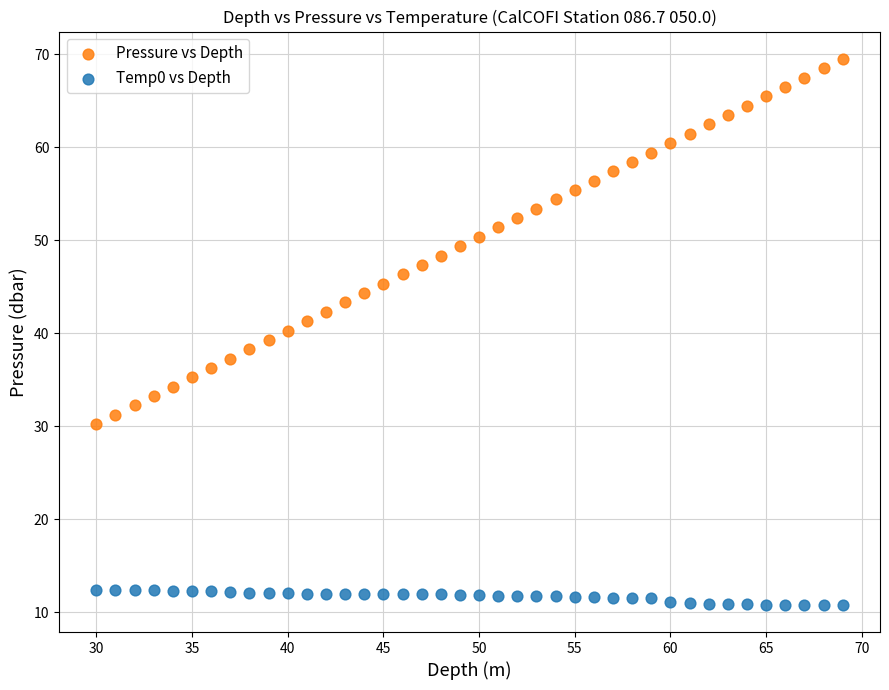

Which series has the widest spread of Y values?

Pressure vs Depth